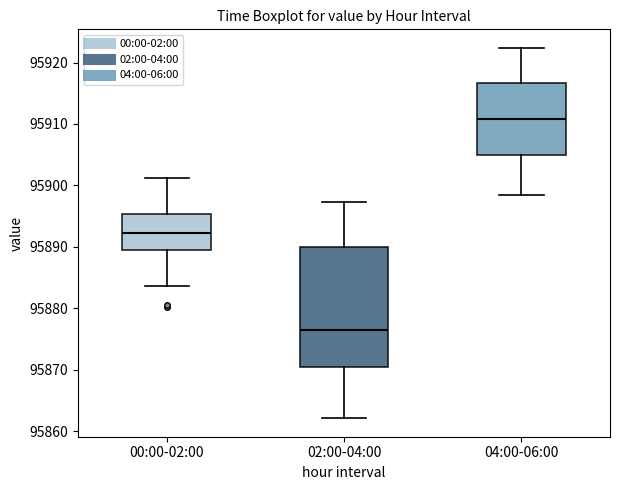

Reading left to right, read every box against the y-axis: the position of its median line, the range the box covers, and the ends of its whiskers. The values are not printed on the chart, so give them approximately, as read against the axis.

00:00-02:00: median 95892, box 95889 to 95895, whiskers 95884 to 95901
02:00-04:00: median 95876, box 95870 to 95890, whiskers 95862 to 95897
04:00-06:00: median 95911, box 95905 to 95917, whiskers 95899 to 95922